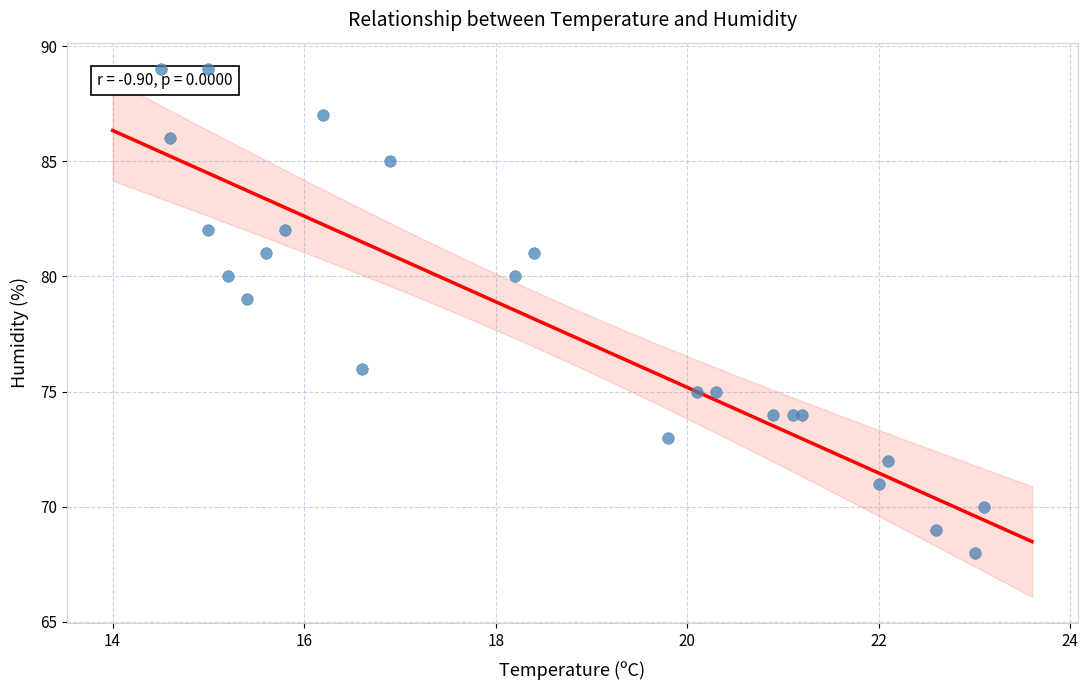

What Y value in the scatter plot is closest to 78?

79